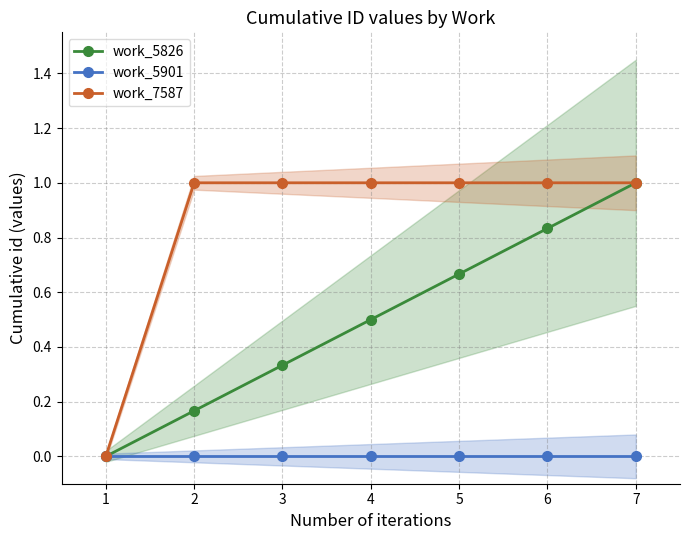

What are all the series names shown in the legend?

work_5826, work_5901, work_7587